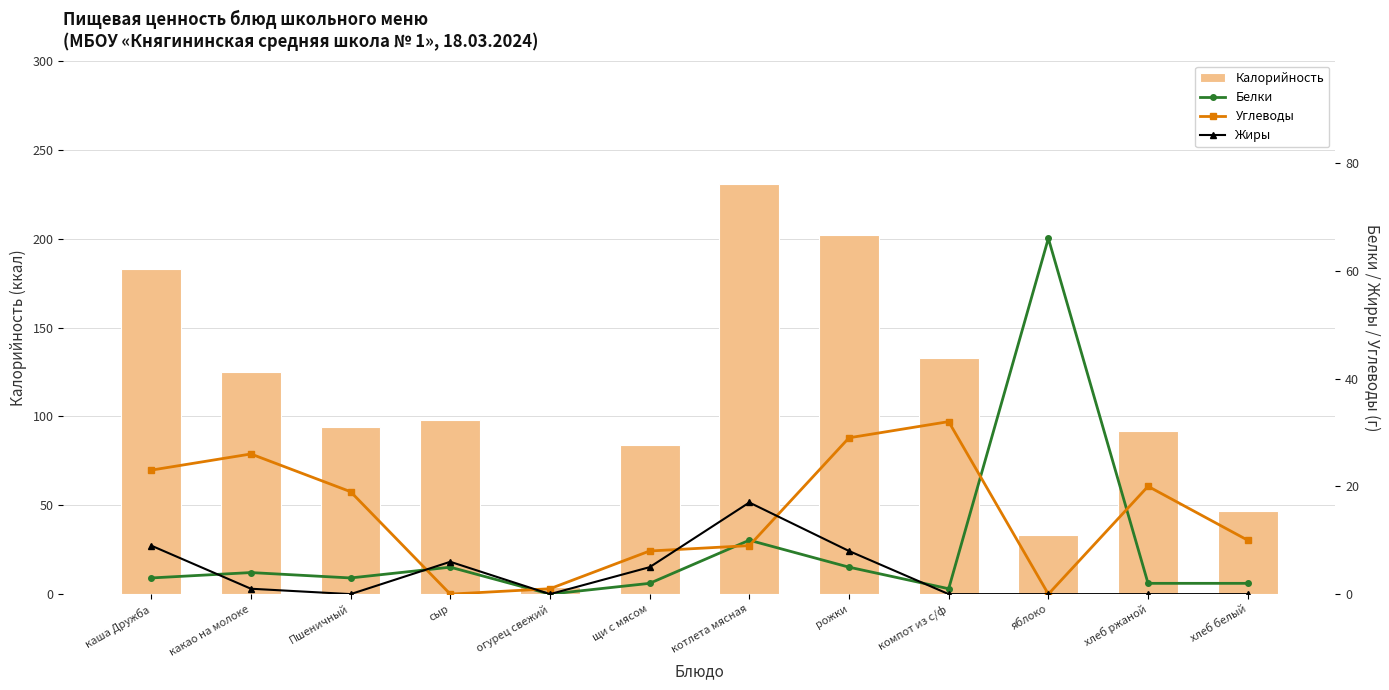

What are all the series names shown in the legend?

Калорийность, Белки, Углеводы, Жиры